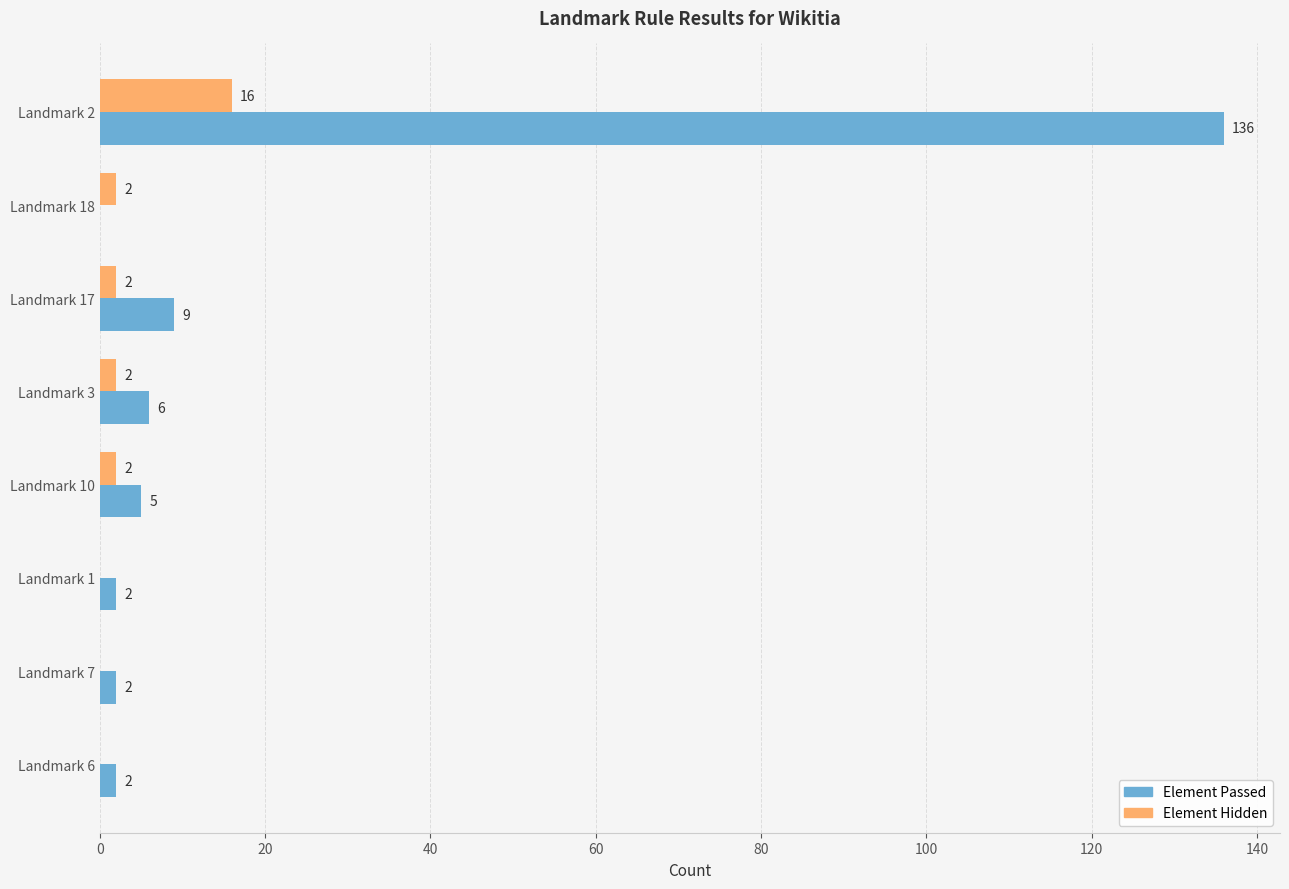

What is the sum of all Element Hidden values?

24